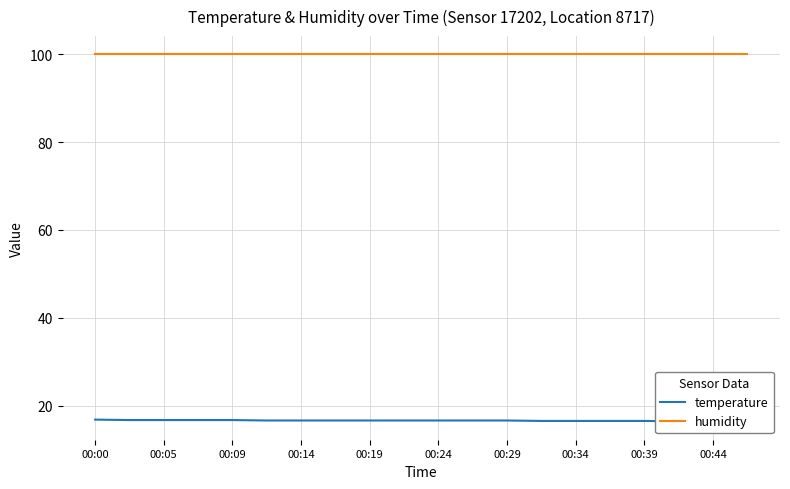

Which series has the largest total across all categories?

humidity